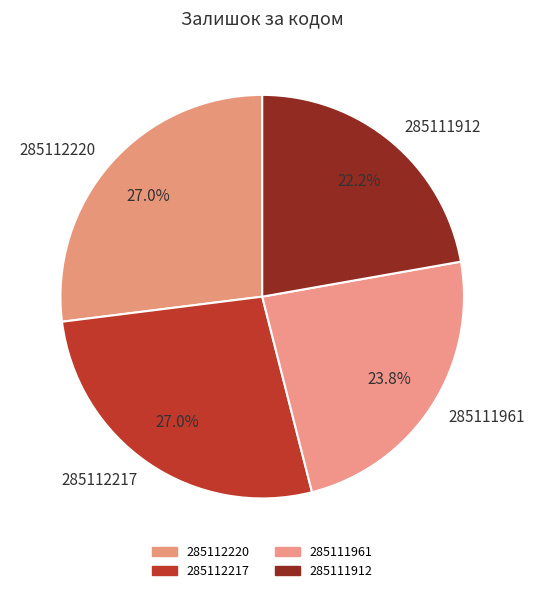

Does 285111961 account for over 50% of the chart?

No